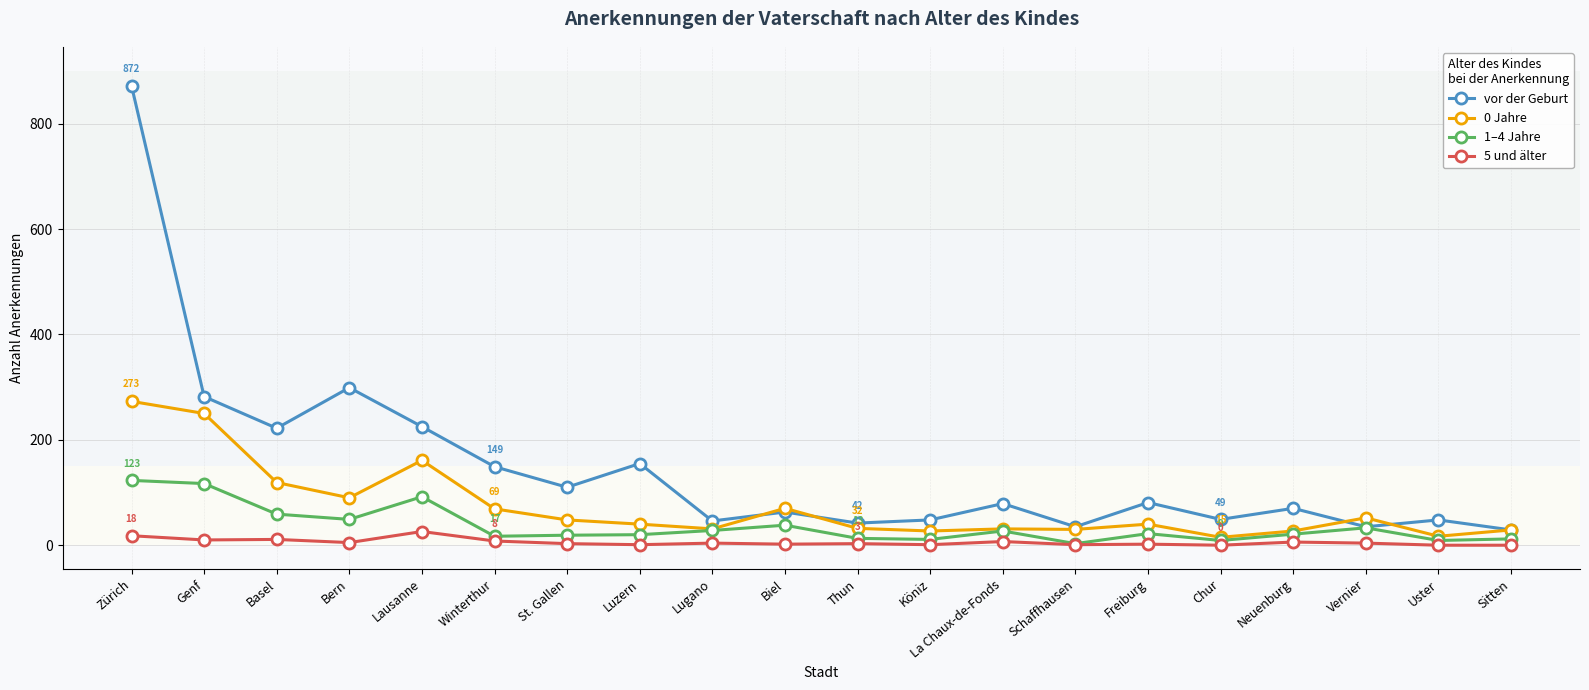

Rank the series by their maximum value, from lowest to highest.

5 und älter, 1–4 Jahre, 0 Jahre, vor der Geburt